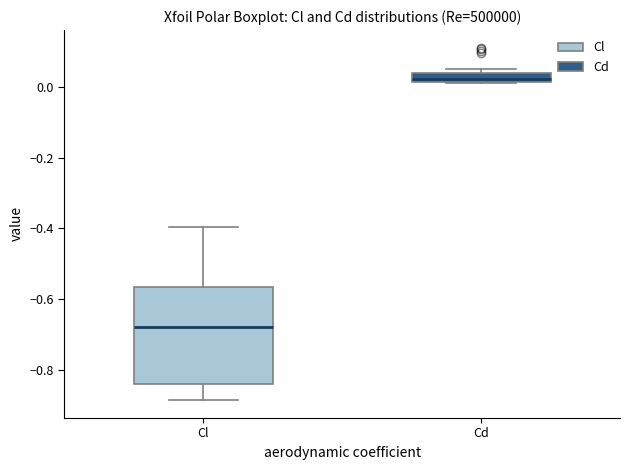

Where is the upper edge of the box for Cd on the y-axis? The values are not printed on the chart, so give them approximately, as read against the axis.

0.04